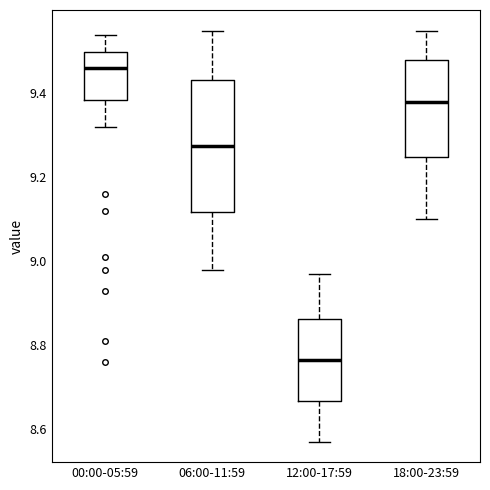

Where is the lower edge of the box for 12:00-17:59 on the y-axis? The values are not printed on the chart, so give them approximately, as read against the axis.

8.66